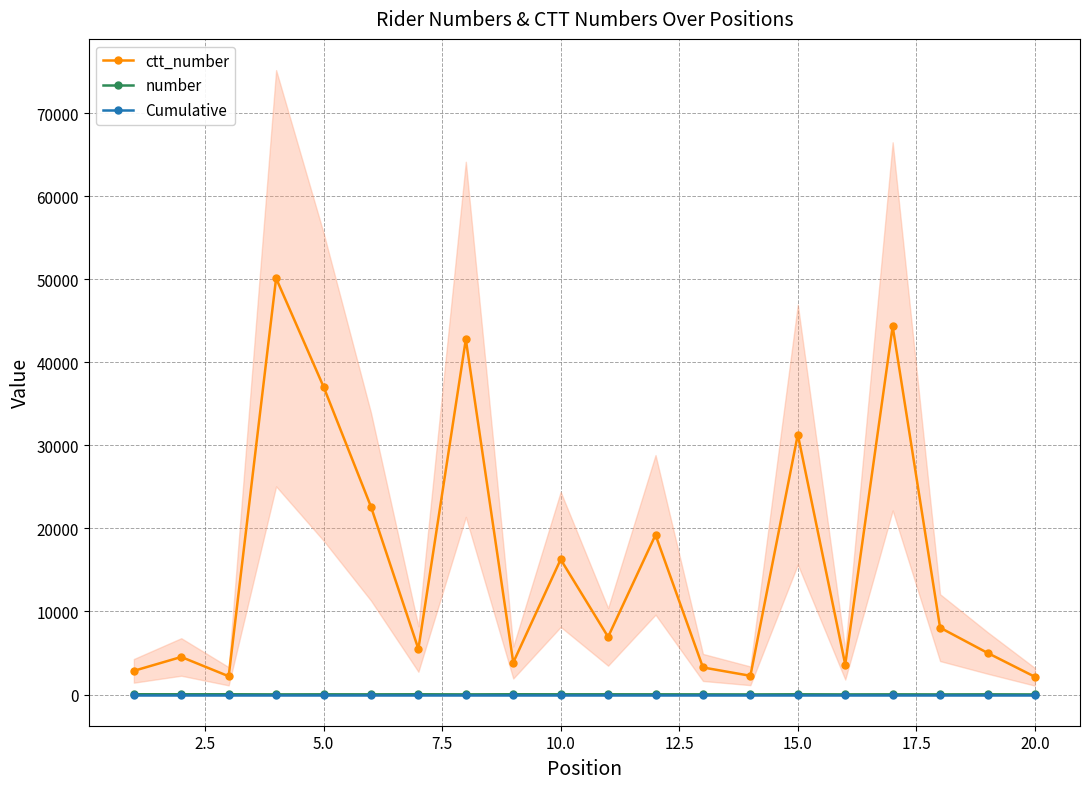

True or false: ctt_number and number intersect in this chart.

False